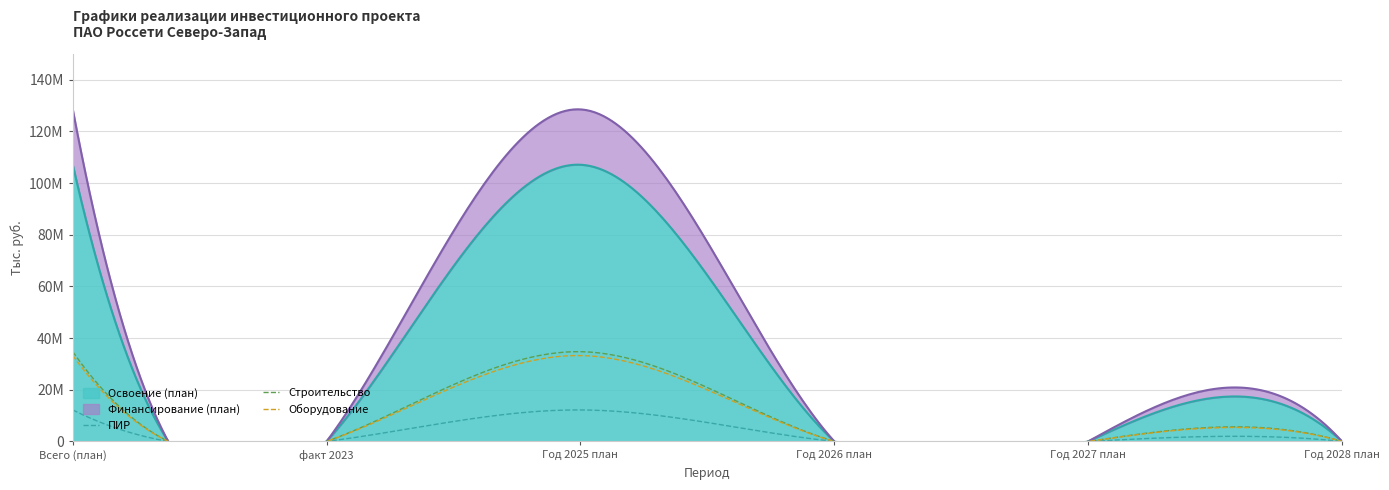

Which label corresponds to the largest value in the chart?

Всего (план)